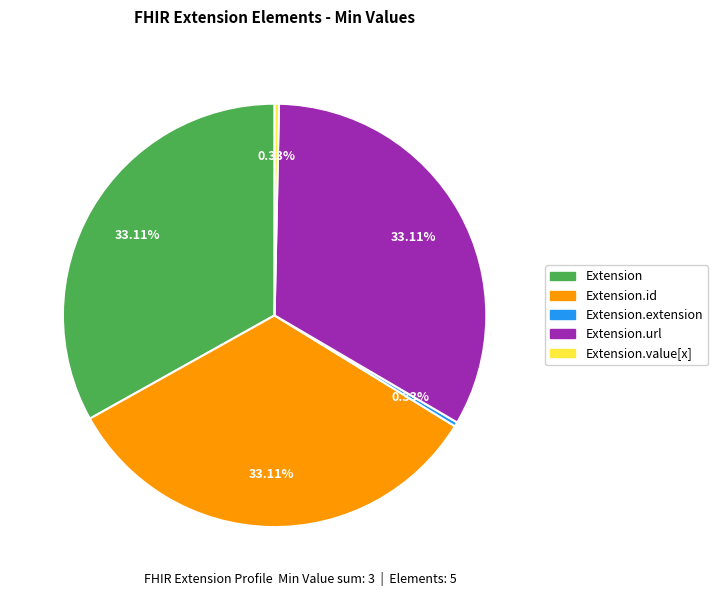

To the nearest percent, what is the average slice percentage?

20%